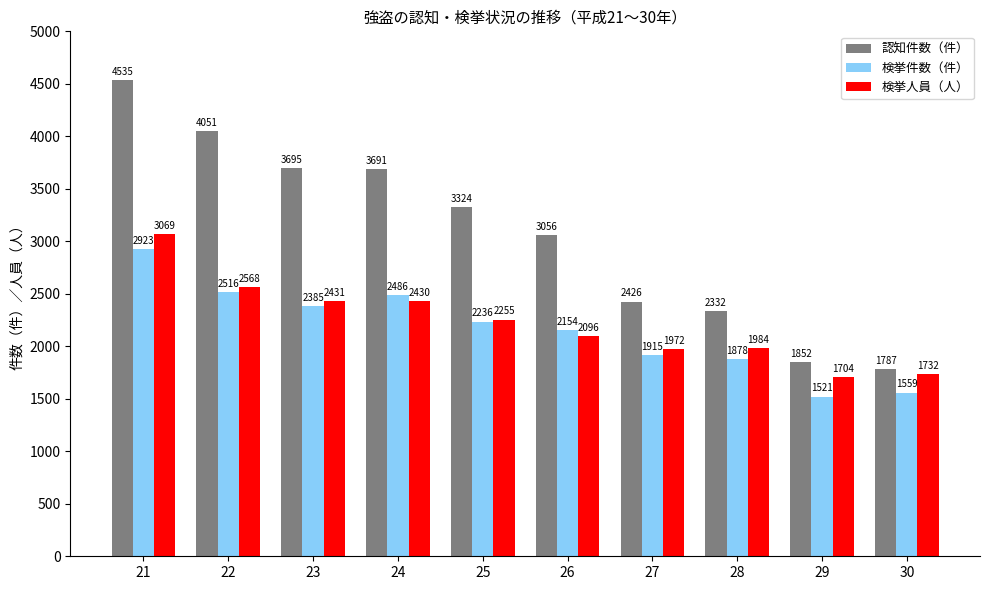

What is the maximum value shown in the chart?

4535